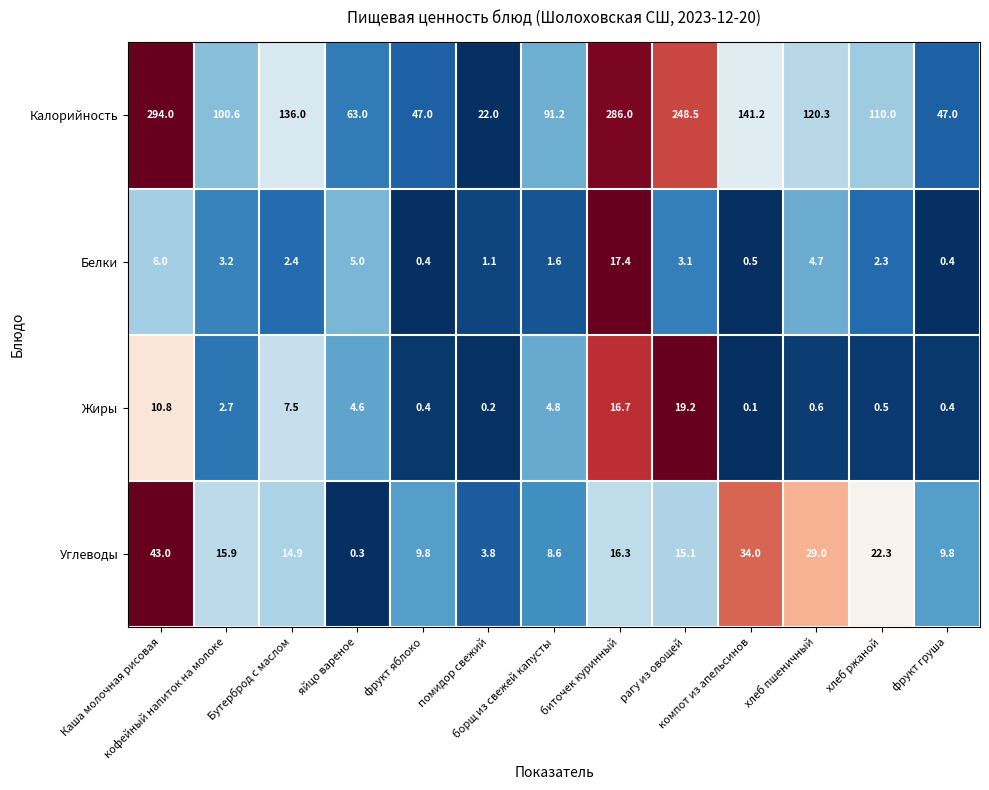

What is the difference between the maximum and minimum values in the Белки series?

17.0